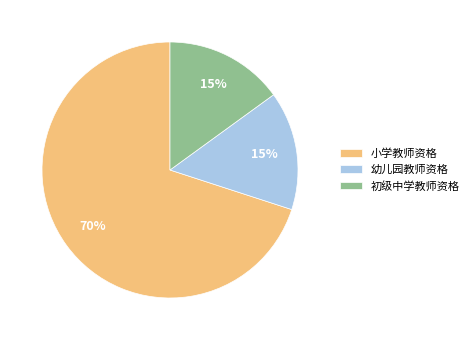

To the nearest percent, what is the combined percentage of 幼儿园教师资格 and 初级中学教师资格?

30%